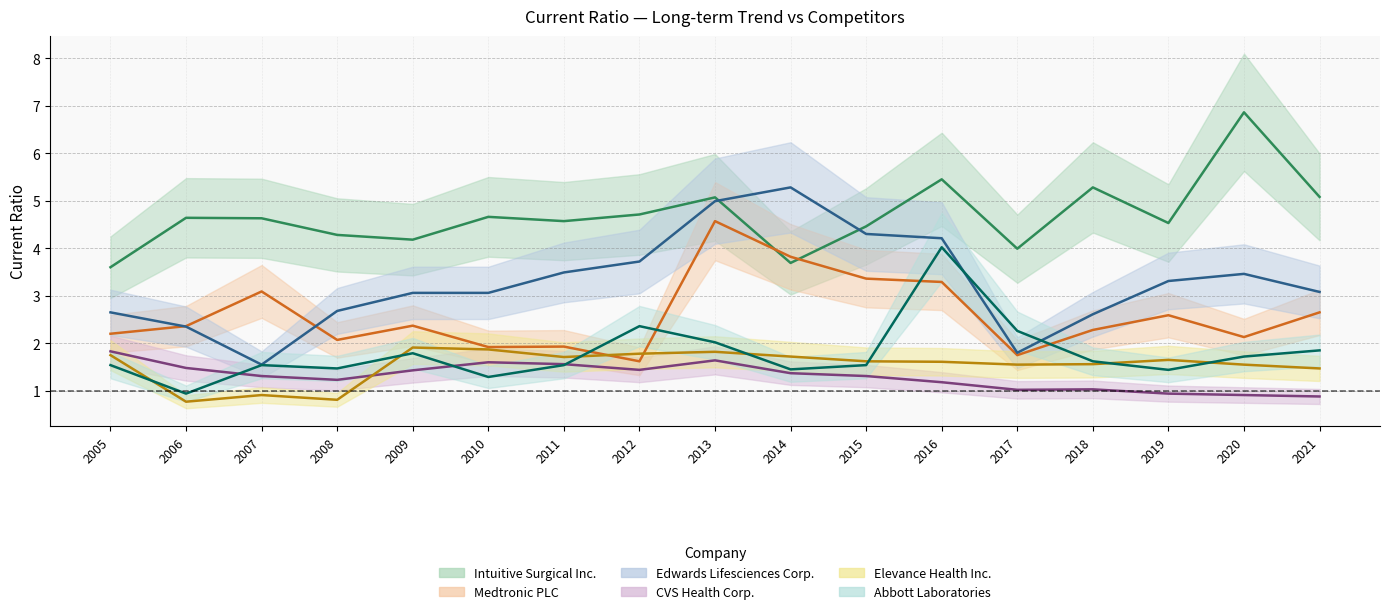

What are all the series names shown in the legend?

Intuitive Surgical Inc., Medtronic PLC, Edwards Lifesciences Corp., CVS Health Corp., Elevance Health Inc., Abbott Laboratories